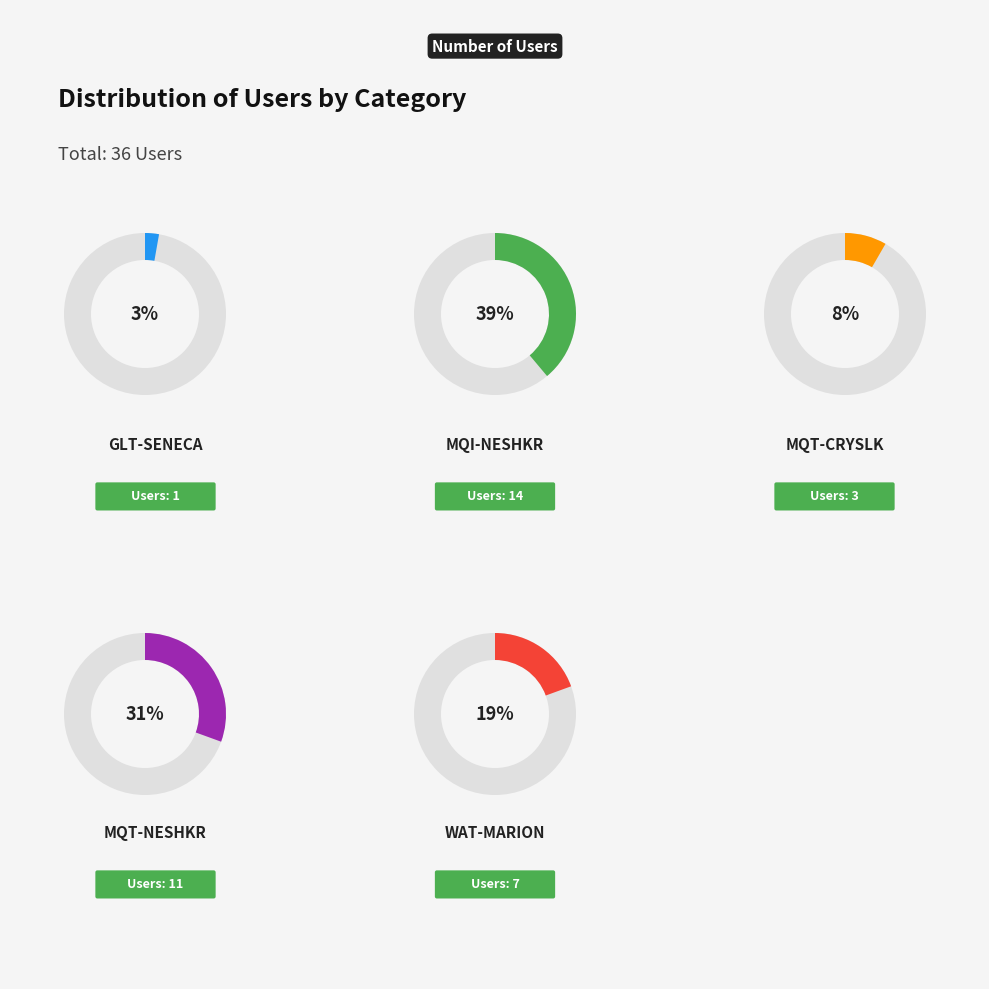

The MQT-CRYSLK slice represents 17% of the pie. True or false?

False